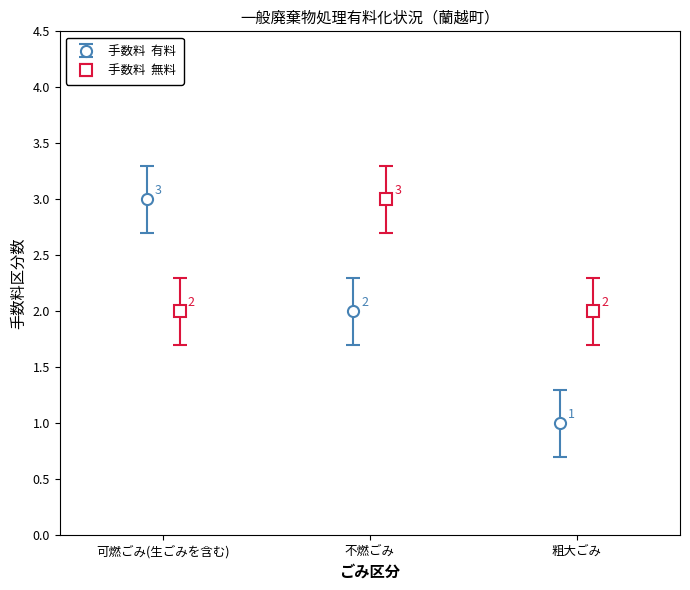

What is the sum of the 無料 values at 可燃ごみ(生ごみを含む) and 不燃ごみ?

5